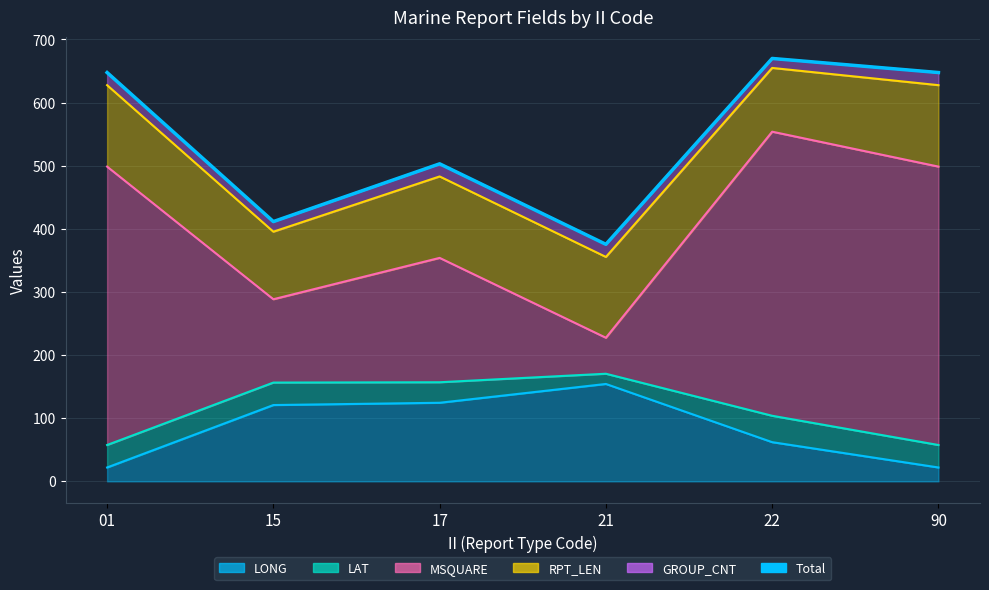

At which label is the value closest to 522?

17